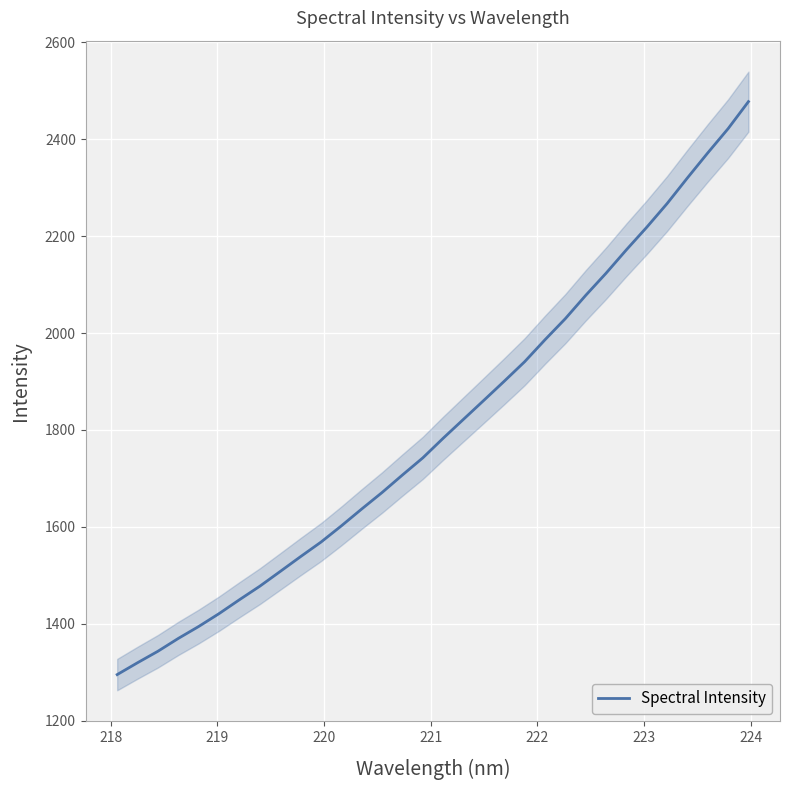

Reading left to right, list all the values displayed in this chart.

1295.4	1319.9	1343.5	1370.0	1394.6	1421.2	1449.9	1477.8	1508.2	1538.8	1568.7	1602.2	1637.0	1671.0	1707.2	1742.5	1783.0	1822.1	1861.2	1900.6	1940.8	1986.1	2029.6	2077.6	2123.3	2171.6	2218.2	2267.0	2319.9	2371.5	2421.5	2477.3